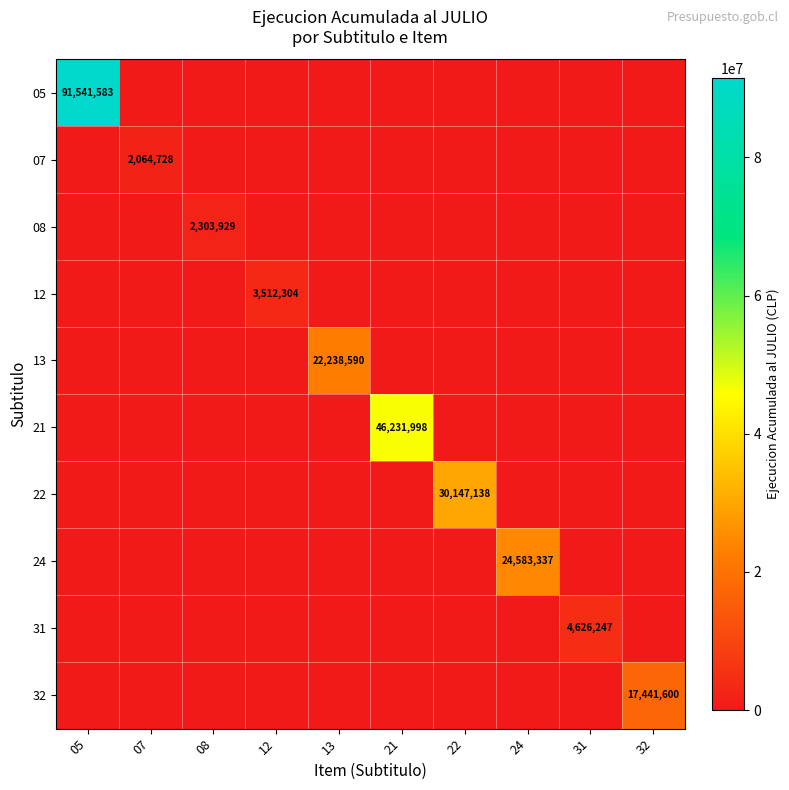

True or false: 07 has a value of 3141935 at 07.

False